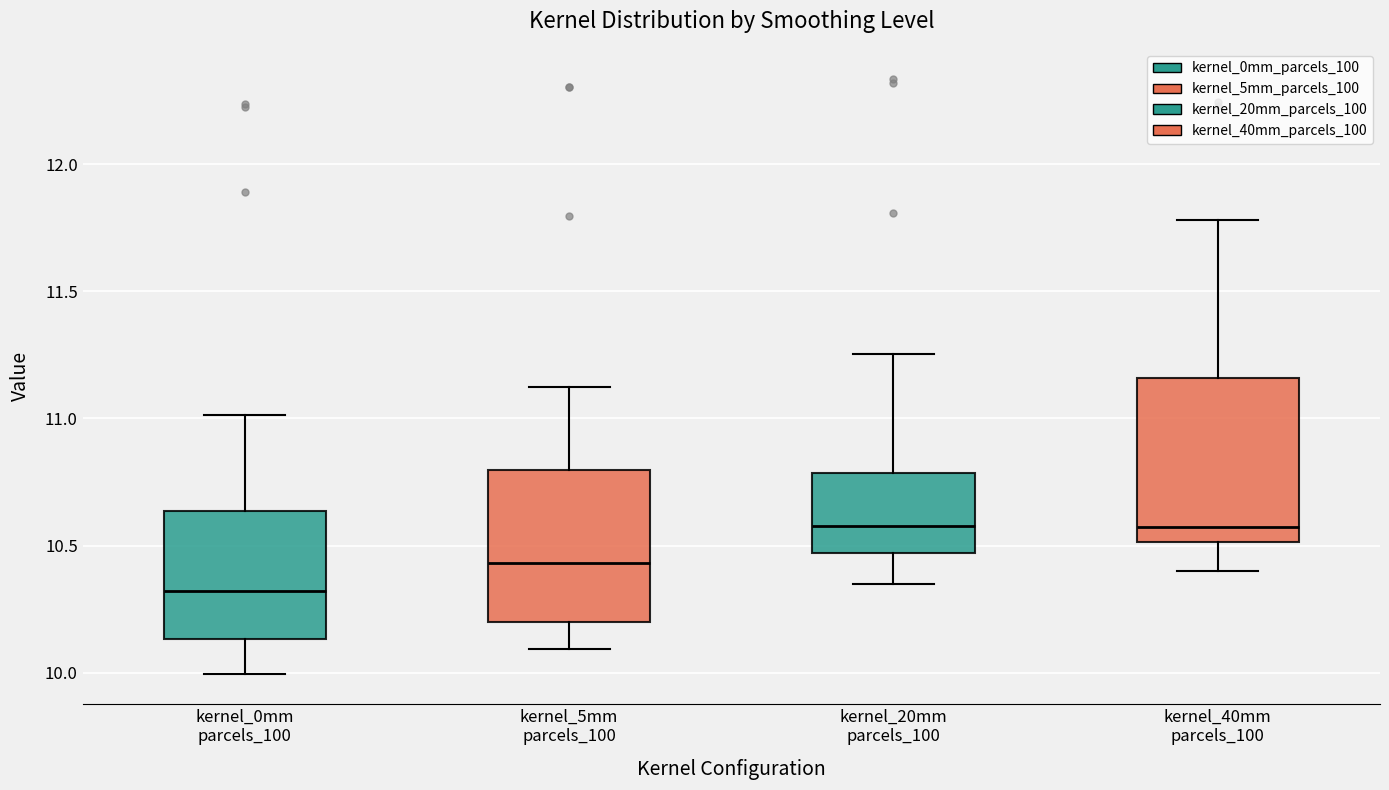

Which box's median line is the lowest?

kernel_0mm parcels_100